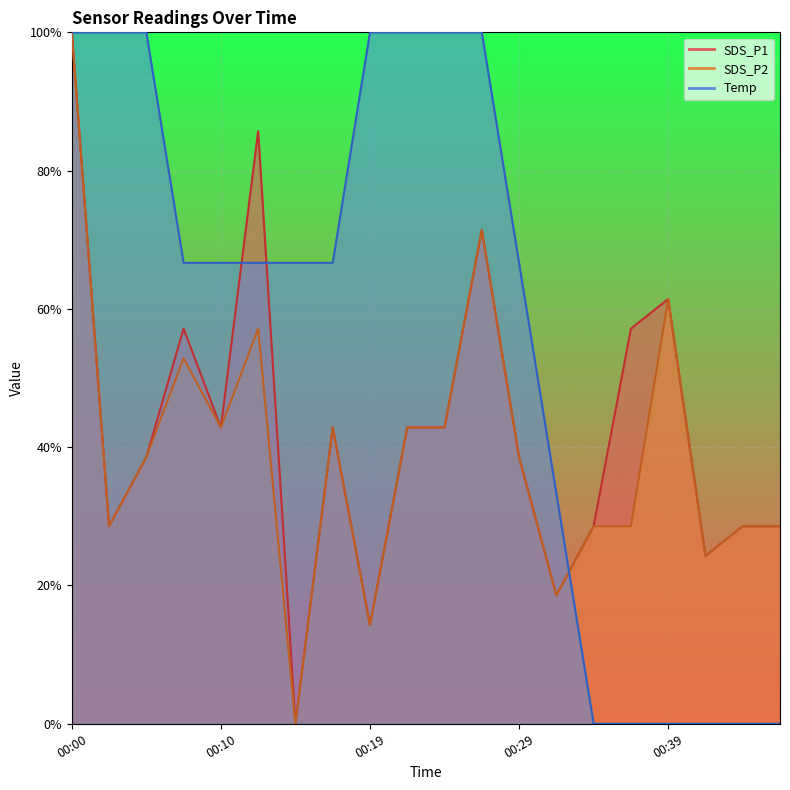

How many lines are shown in the chart?

3